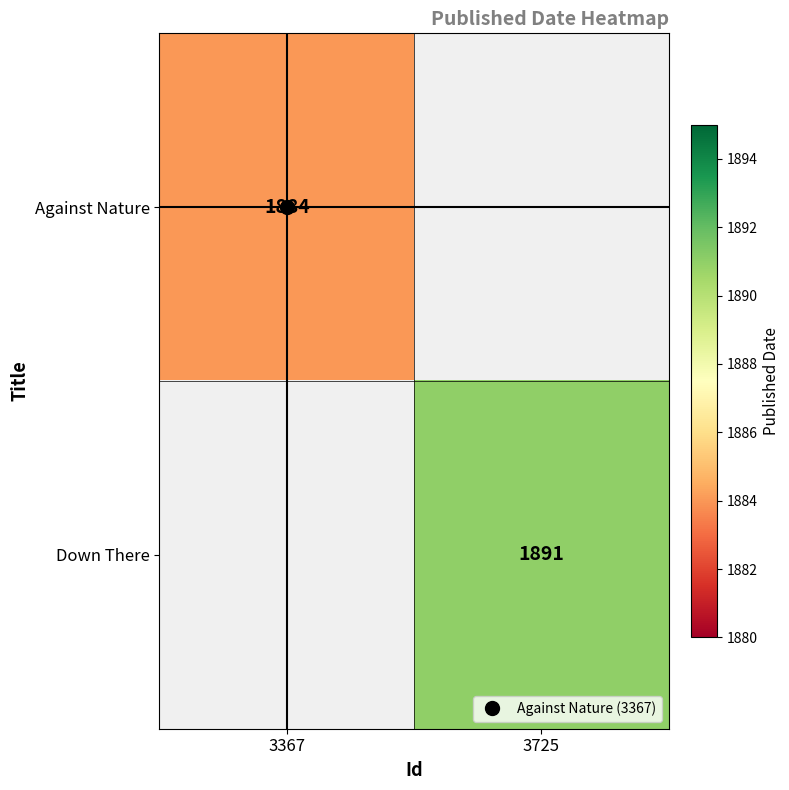

At which category is the sum across all series the highest?

3725